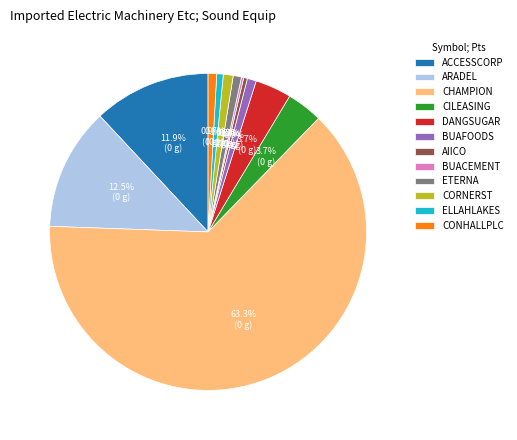

Which has a higher value, DANGSUGAR or ARADEL?

ARADEL